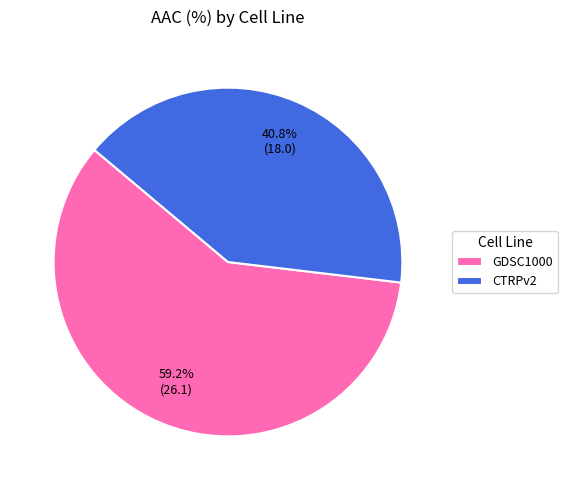

To the nearest percent, what is the average slice percentage?

50%